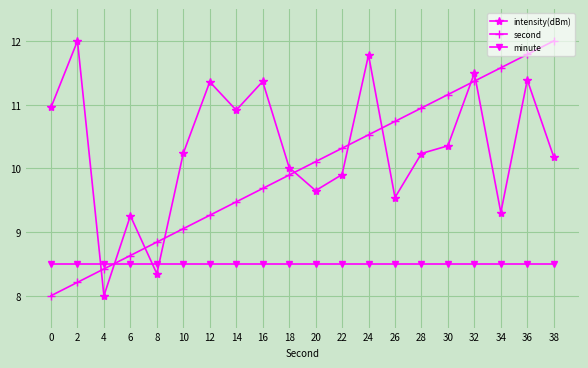

What is the value of the minute point at the 9th from the left?

8.5